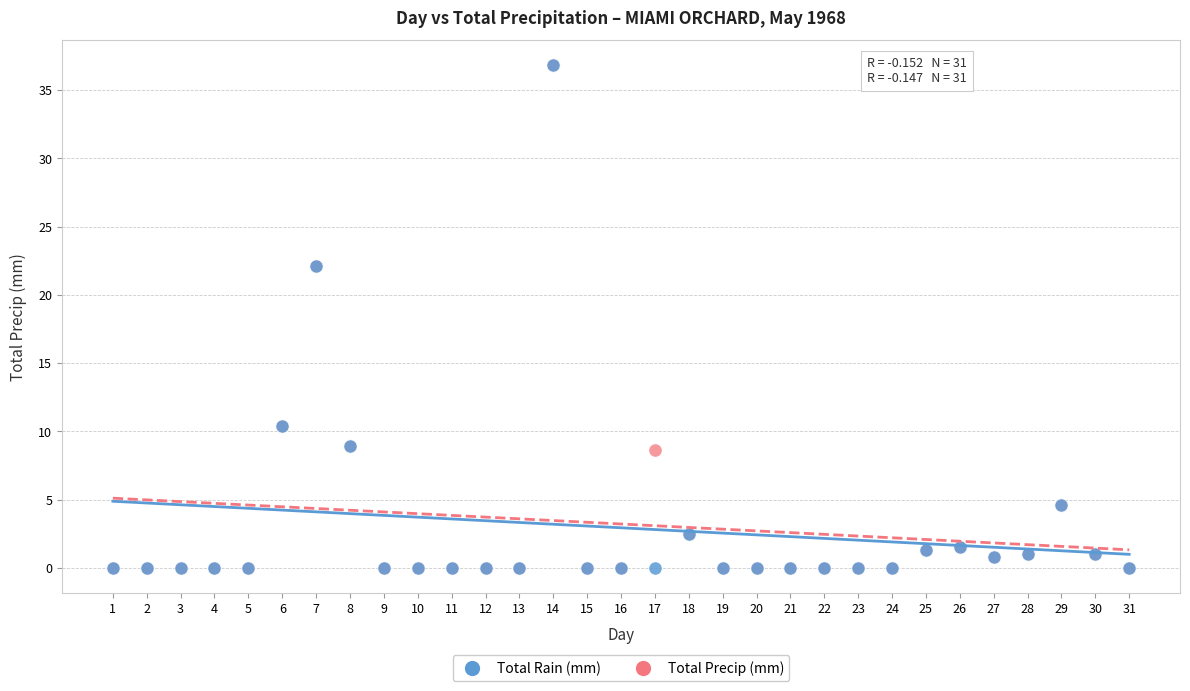

What are all the series names shown in the legend?

Total Rain (mm), Total Precip (mm)